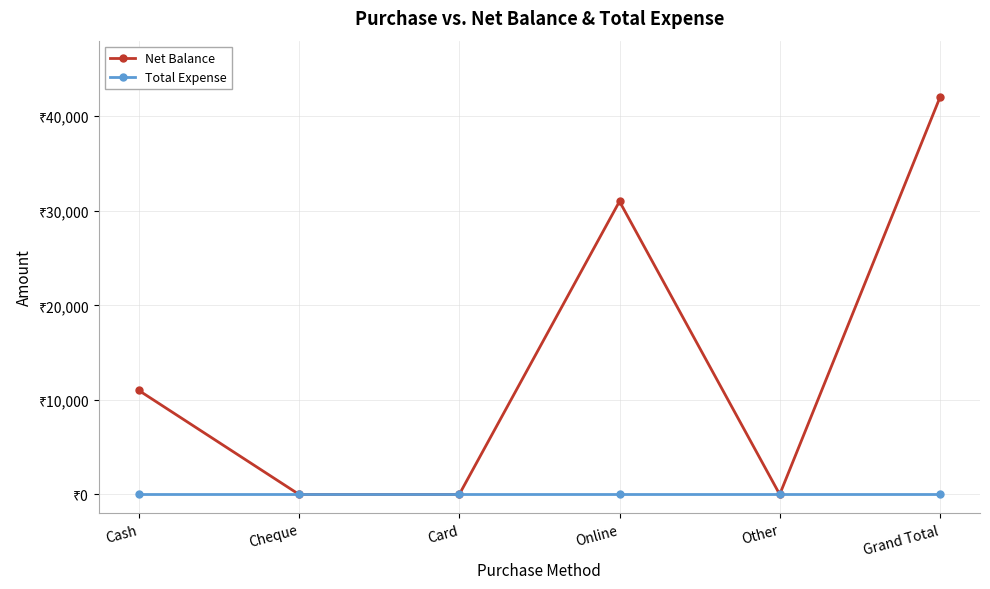

Does the chart have visible grid lines?

Yes